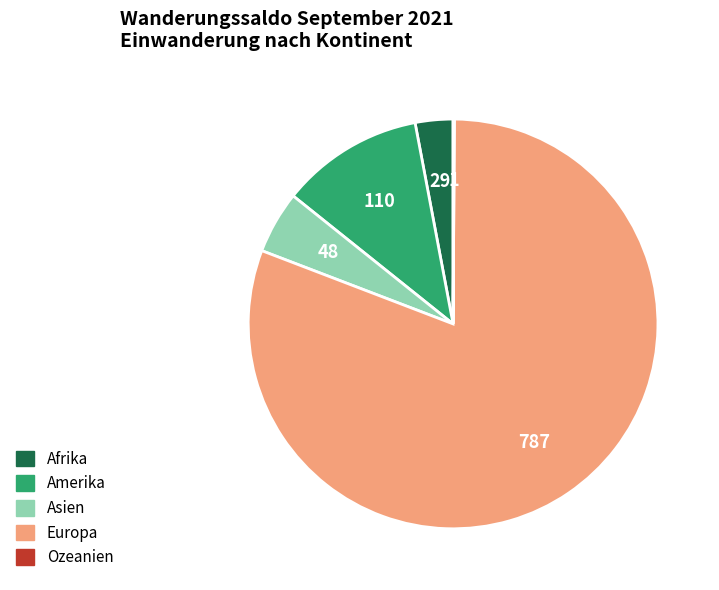

Which has a higher value, Asien or Amerika?

Amerika